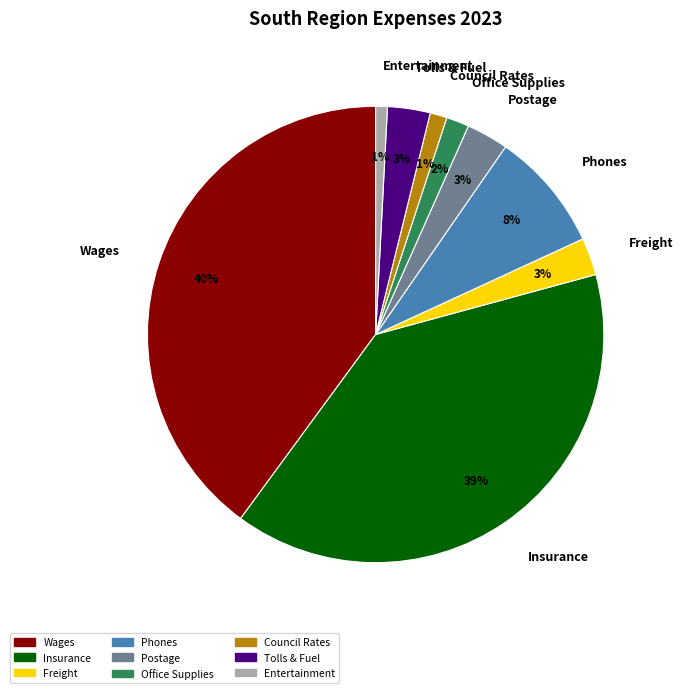

To the nearest percent, what is the difference between the Insurance and Postage slice percentages?

36%